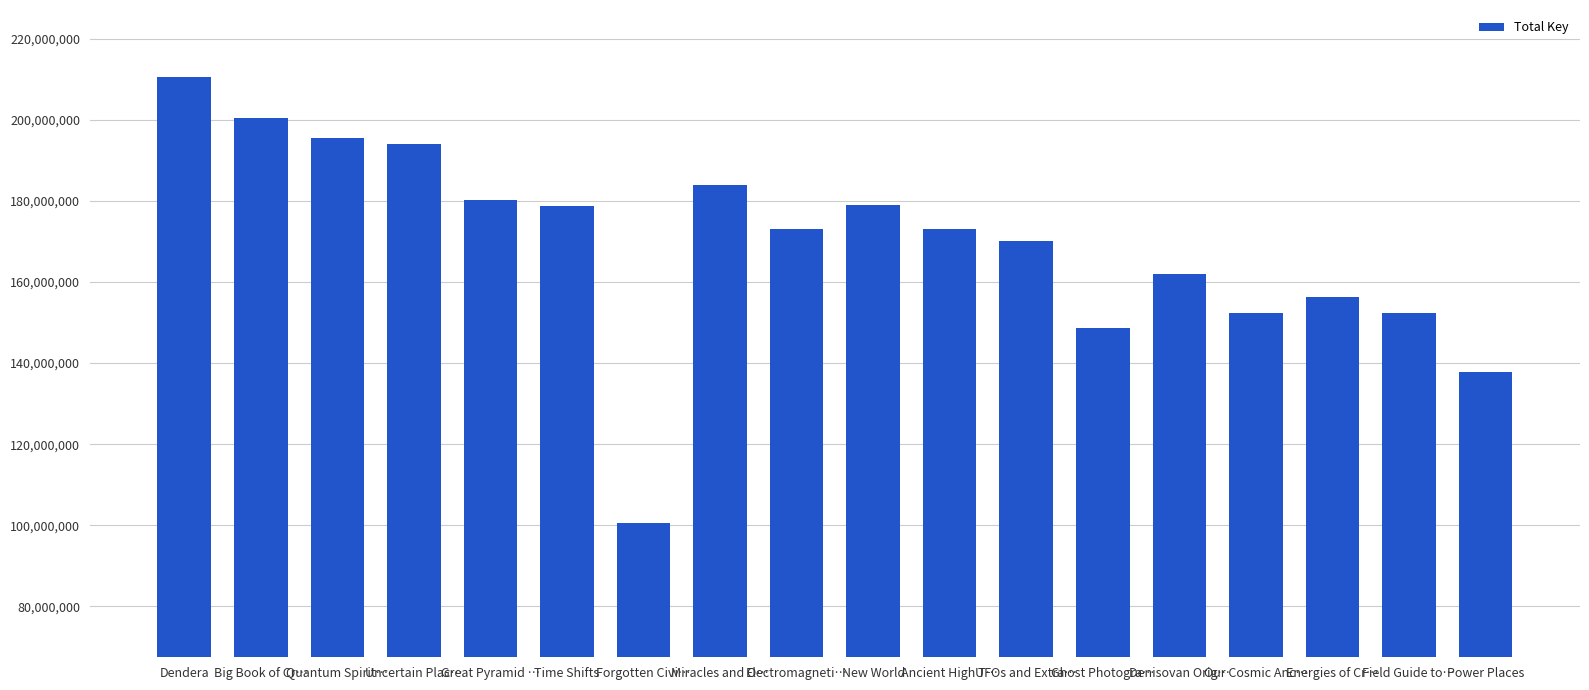

At which category does the chart reach its minimum across all series?

Forgotten Civi…